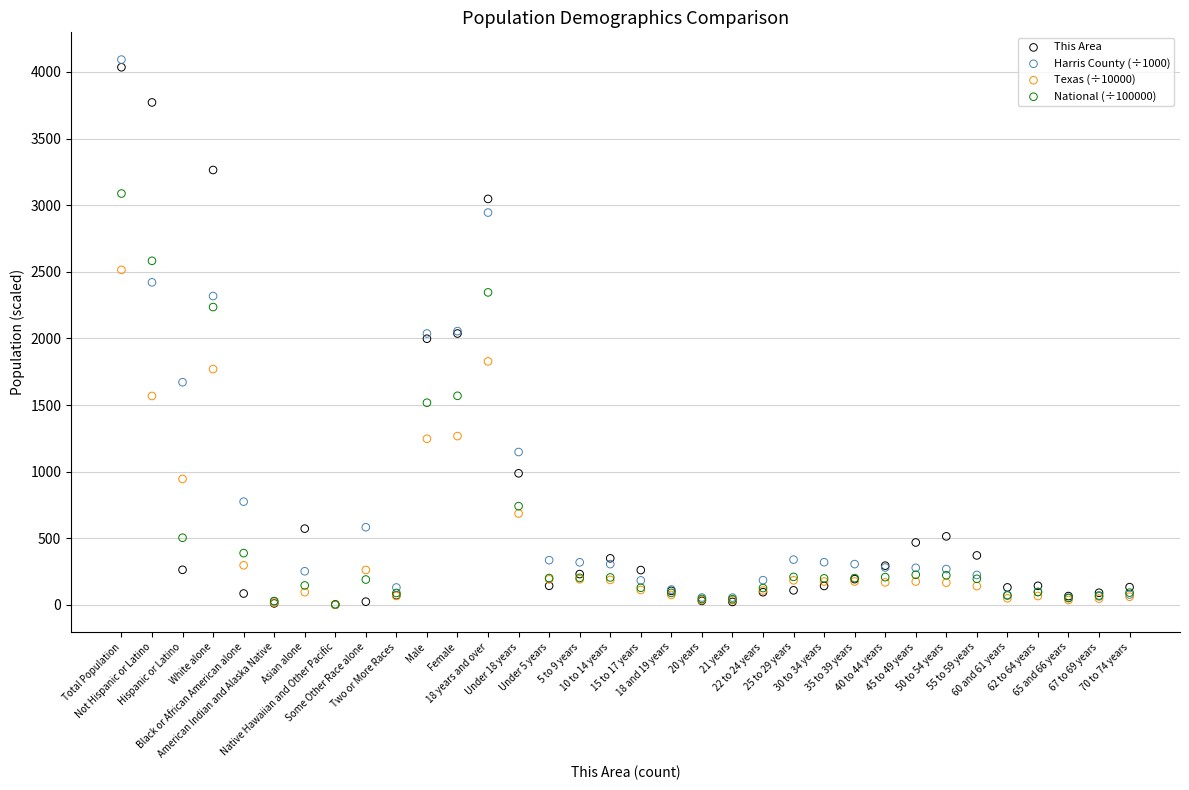

What are all the series names shown in the legend?

This Area, Harris County (÷1000), Texas (÷10000), National (÷100000)